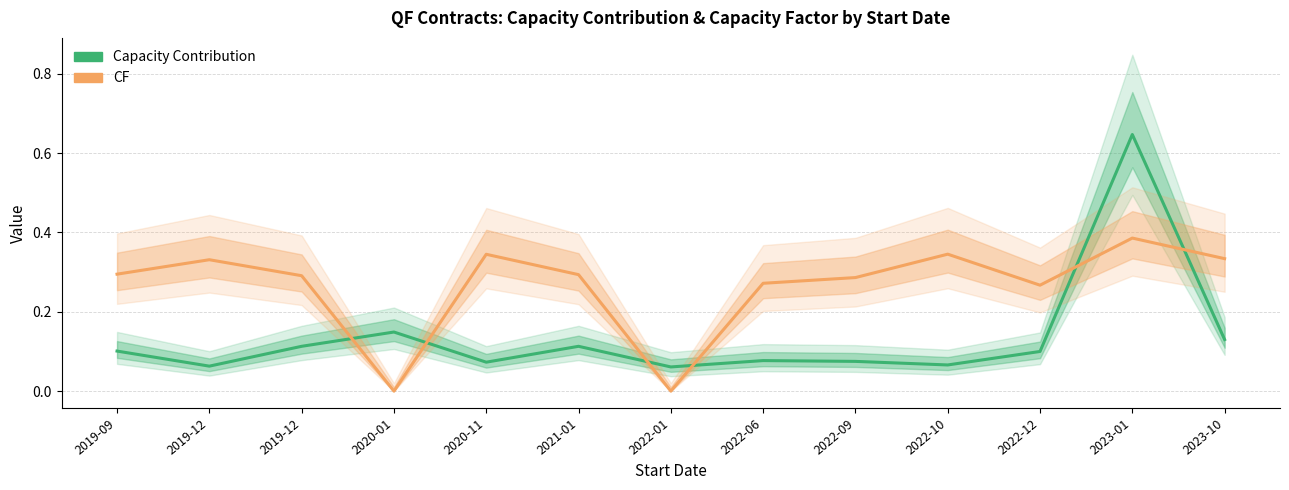

True or false: Capacity Contribution and CF intersect in this chart.

True